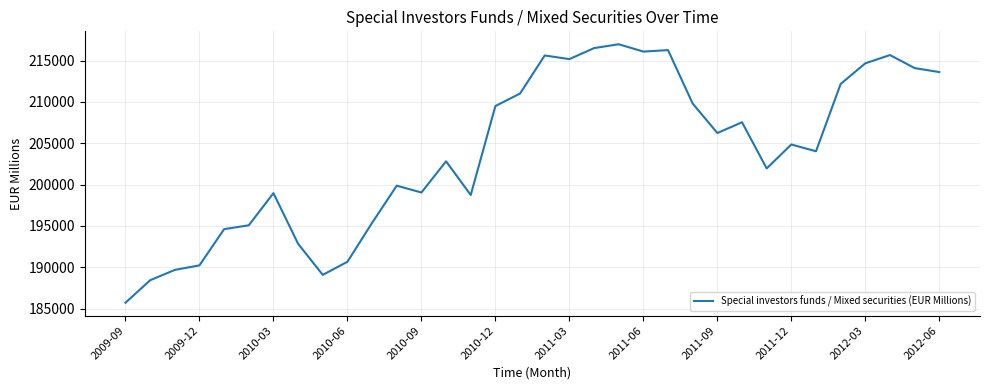

What is the difference between the maximum and minimum values?

31261